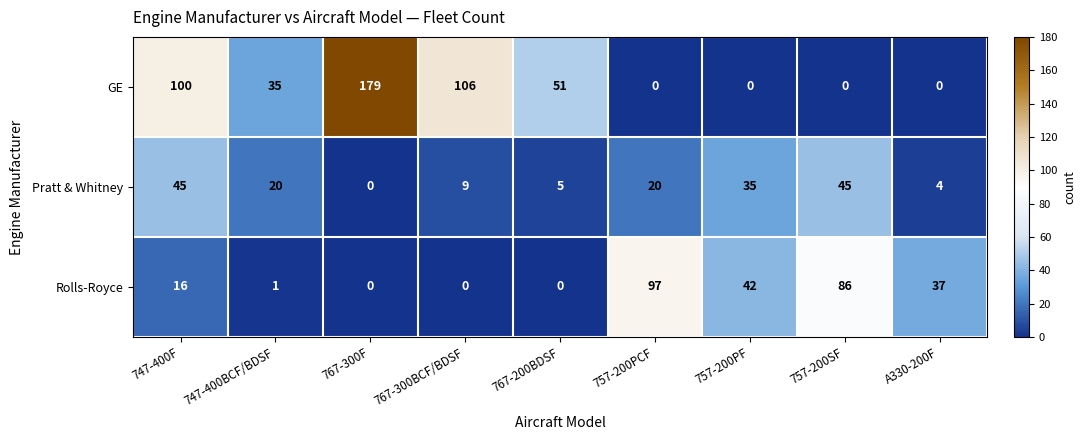

Which category has the highest value across all series?

767-300F